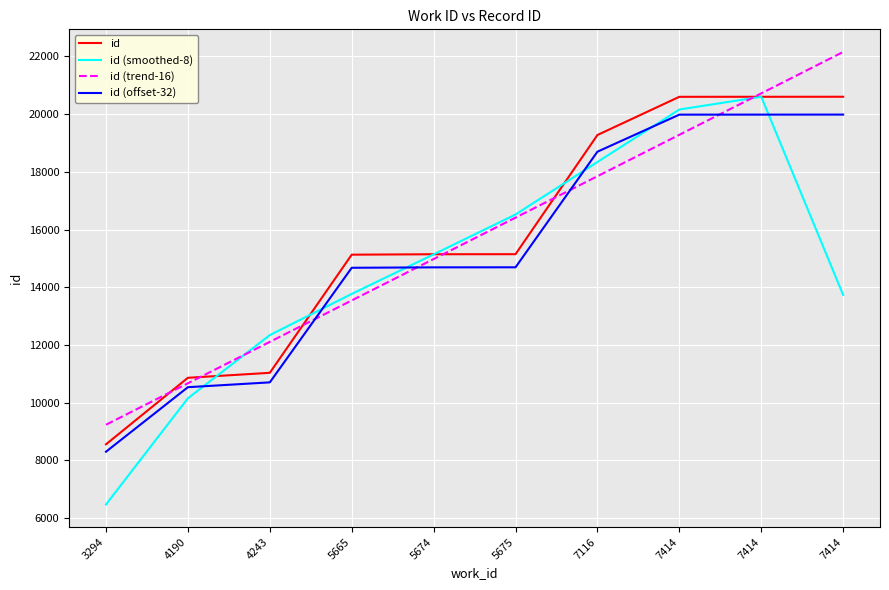

List the labels in order of id (offset-32) value, largest first.

7414, 7414, 7414, 7116, 5675, 5674, 5665, 4243, 4190, 3294